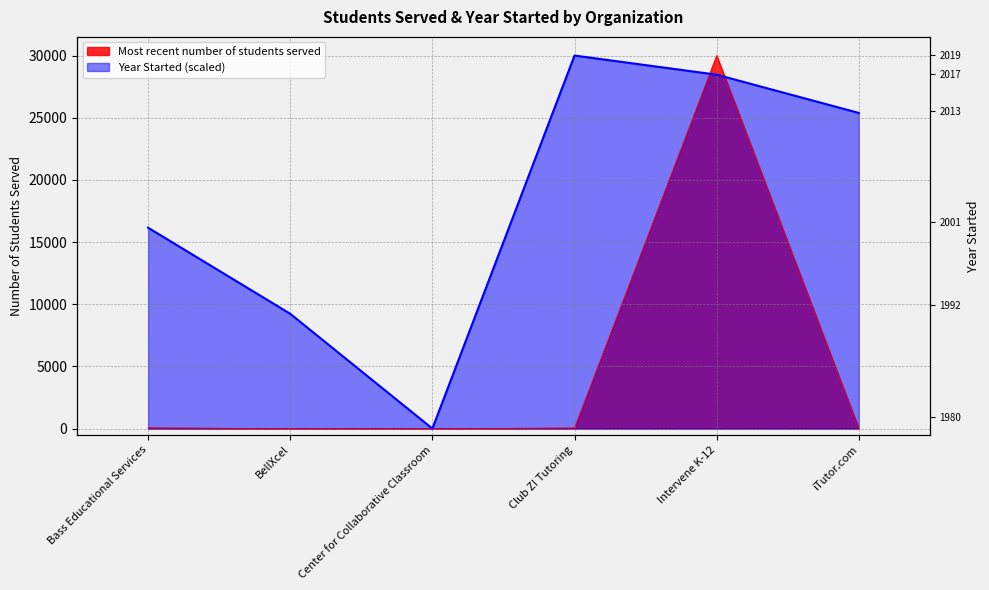

Is it true that Students Served equals -19171.1 at iTutor.com?

False